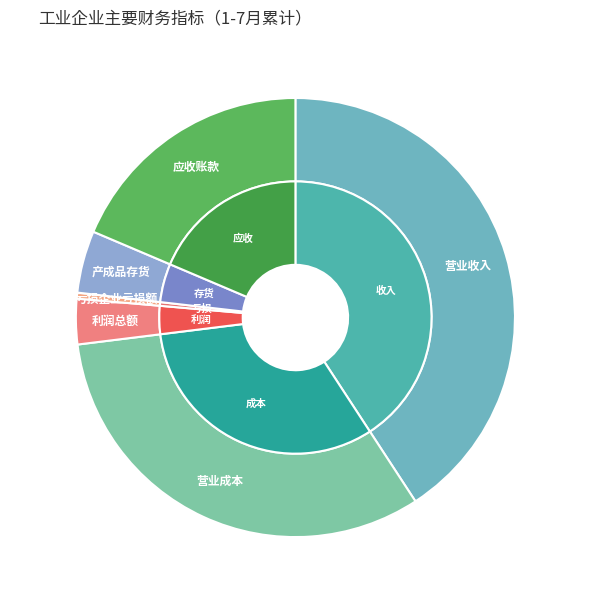

Which has a higher value, 亏损企业亏损额 or 营业成本?

营业成本